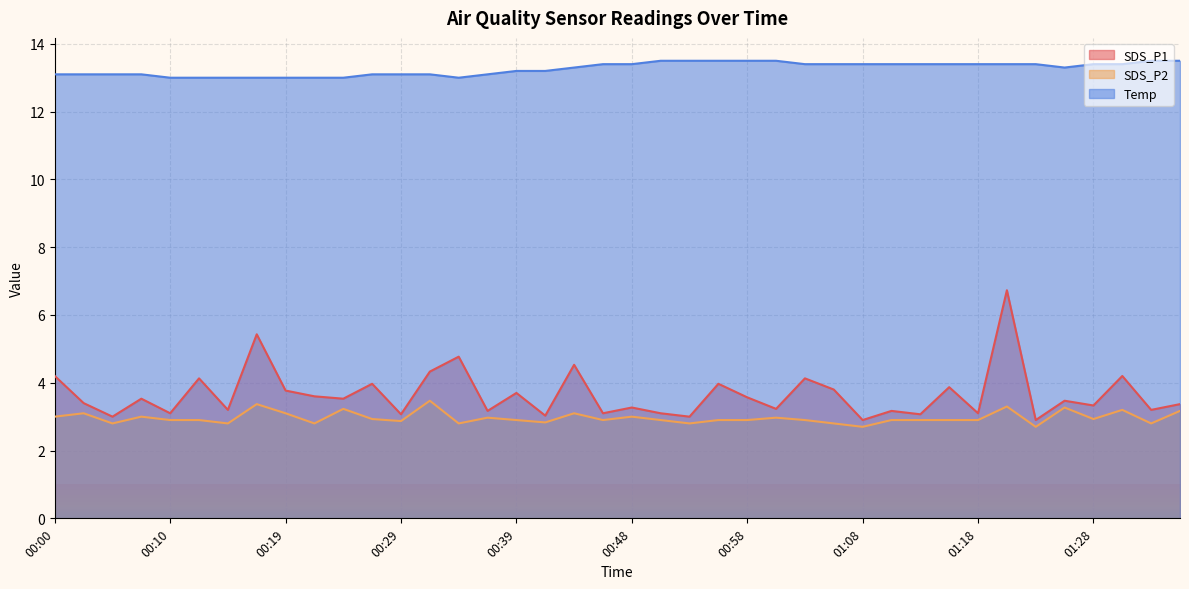

At 00:58, list the series in order from smallest to largest.

SDS_P2, SDS_P1, Temp